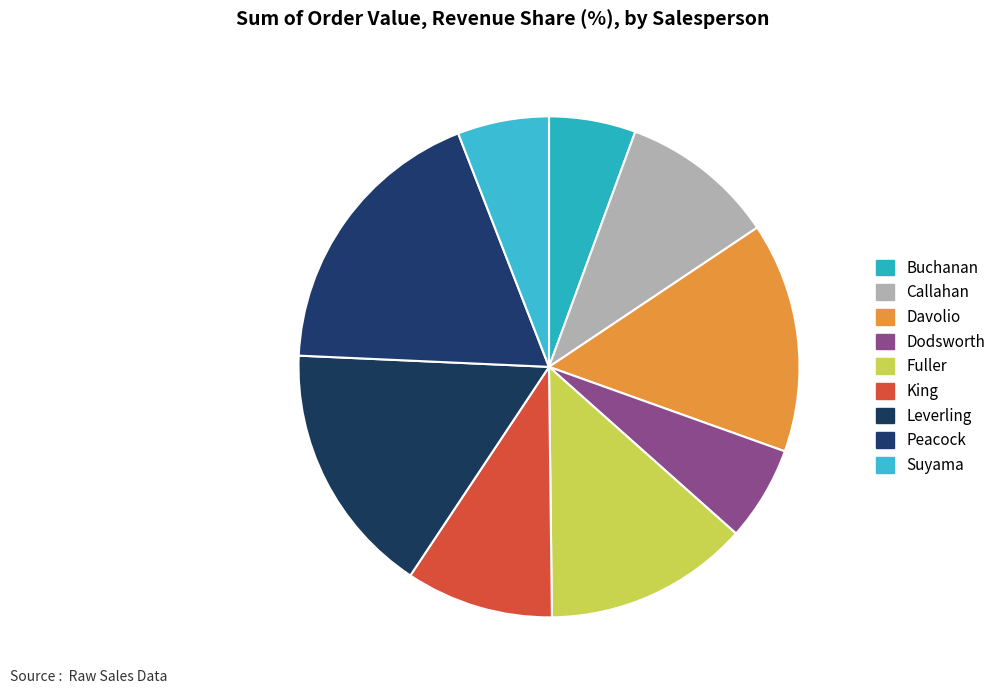

What is the ratio of the value at Davolio to the value at Peacock?

0.8